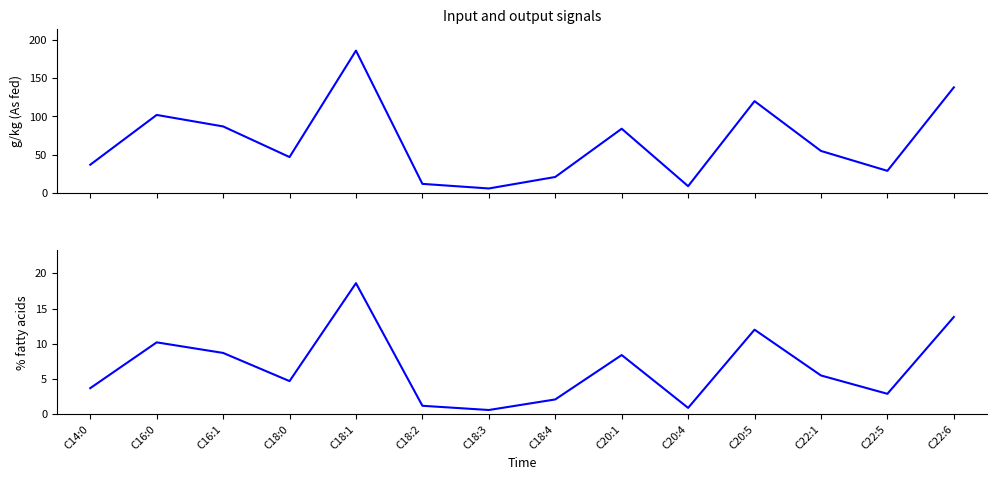

What is the lowest value of the % fatty acids series?

0.6